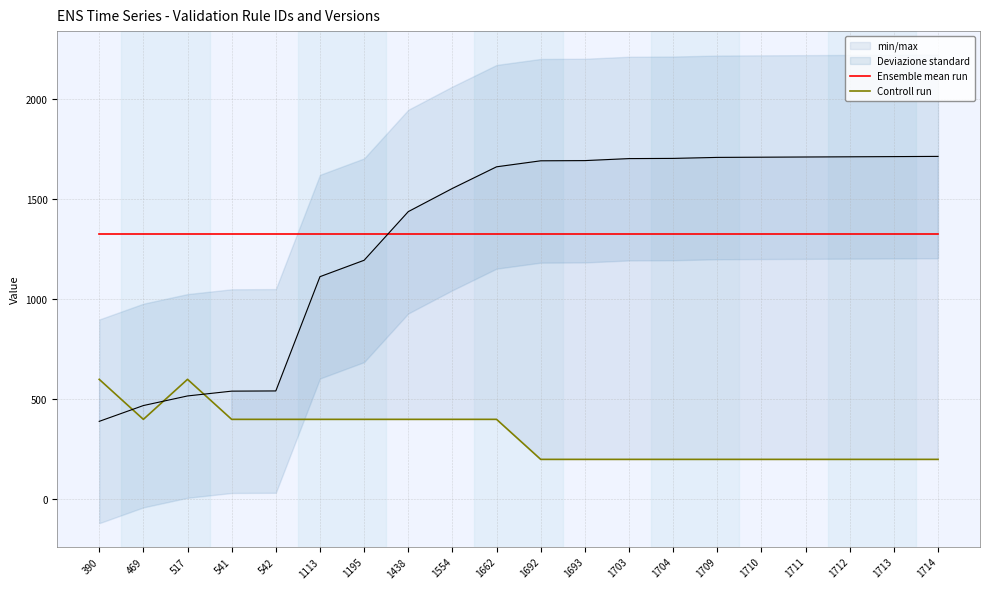

At which category does the chart reach its peak across all series?

390